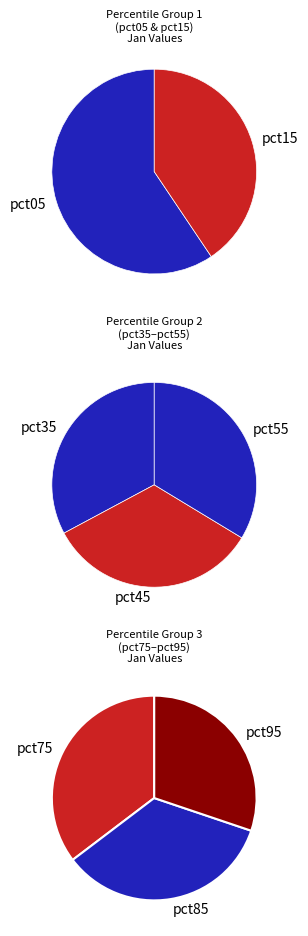

Which slice is the smallest?

pct95